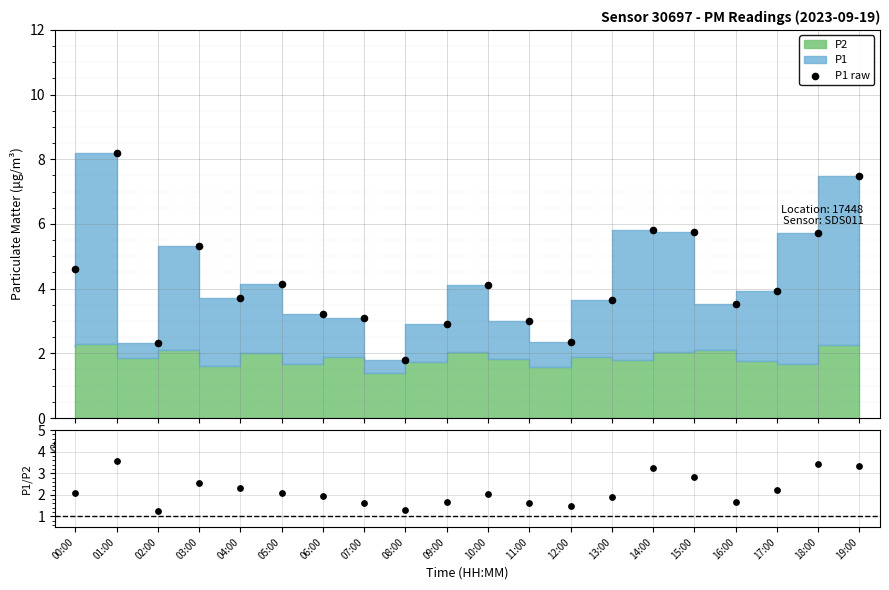

Is the value of P1/P2 ratio at 11:00 greater than the value of P1 raw at 11:00?

No